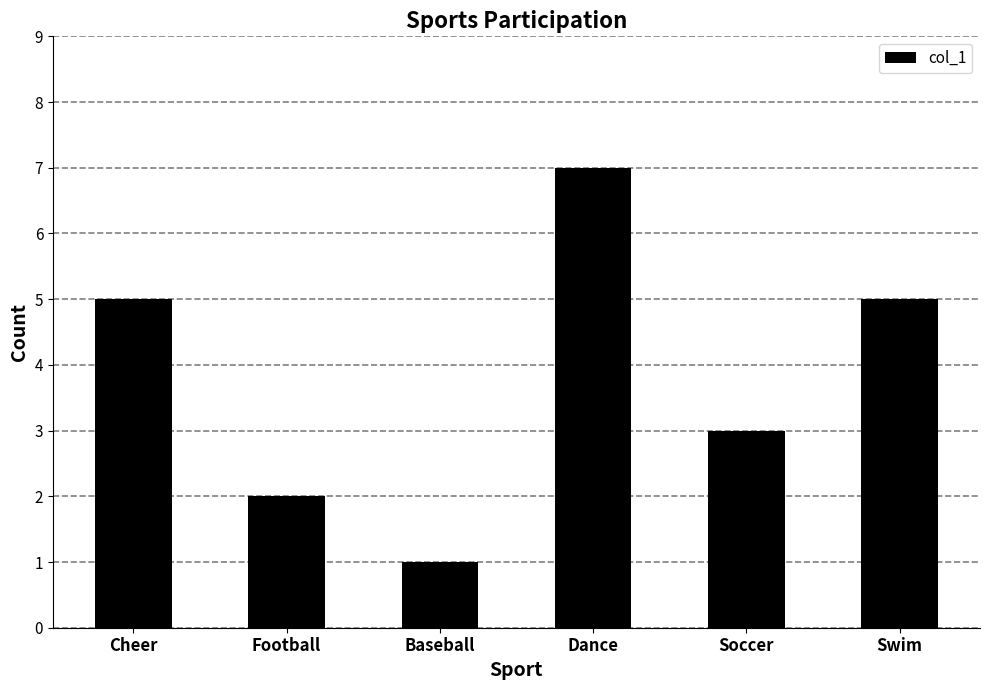

How many categories are shown in the chart?

6